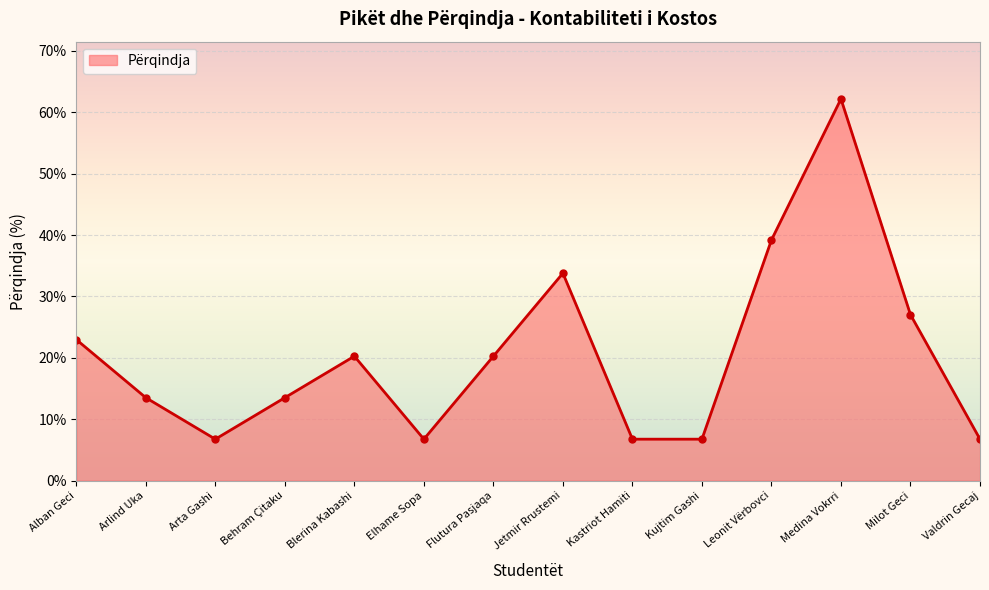

Reading left to right, list all the values displayed in this chart.

Alban Geci=23.0	Arlind Uka=13.5	Arta Gashi=6.8	Behram Çitaku=13.5	Blerina Kabashi=20.3	Elhame Sopa=6.8	Flutura Pasjaqa=20.3	Jetmir Rrustemi=33.8	Kastriot Hamiti=6.8	Kujtim Gashi=6.8	Leonit Vërbovci=39.2	Medina Vokrri=62.2	Milot Geci=27.0	Valdrin Gecaj=6.8